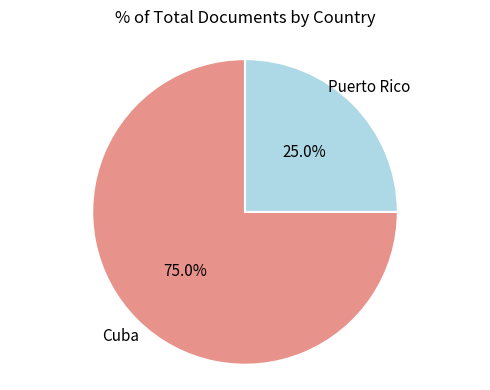

To the nearest percent, what is the average slice percentage?

50%